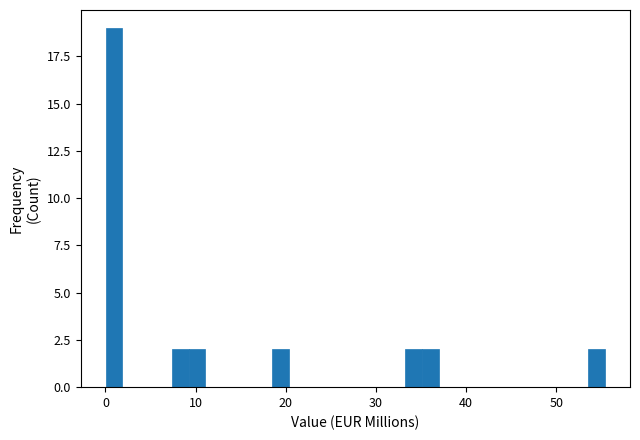

Read against the x-axis, roughly where is the centre of the tallest bar?

1